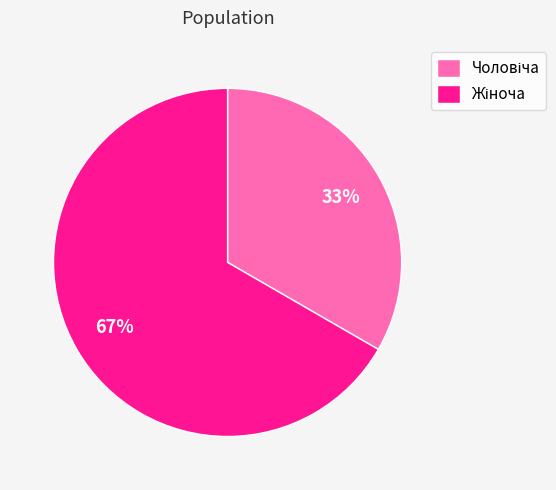

Is there a majority slice in this chart?

Yes